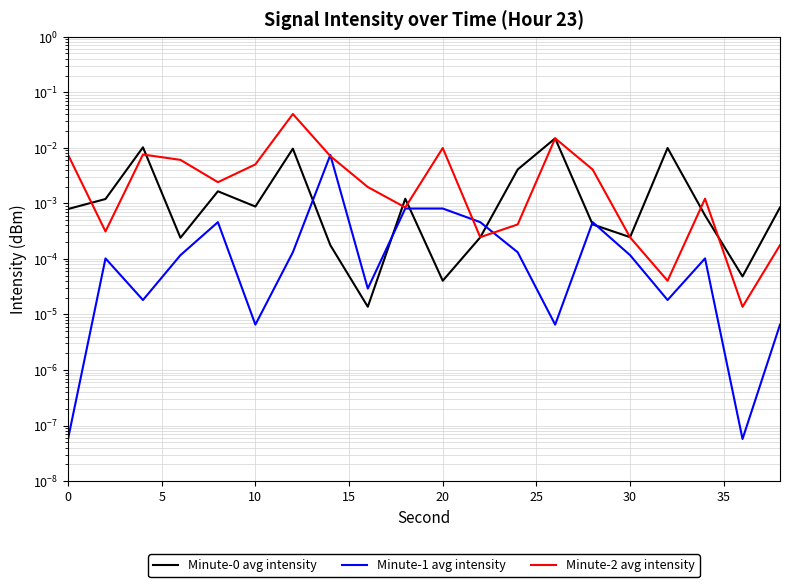

Which series has the largest range (max minus min)?

Minute-2 avg intensity